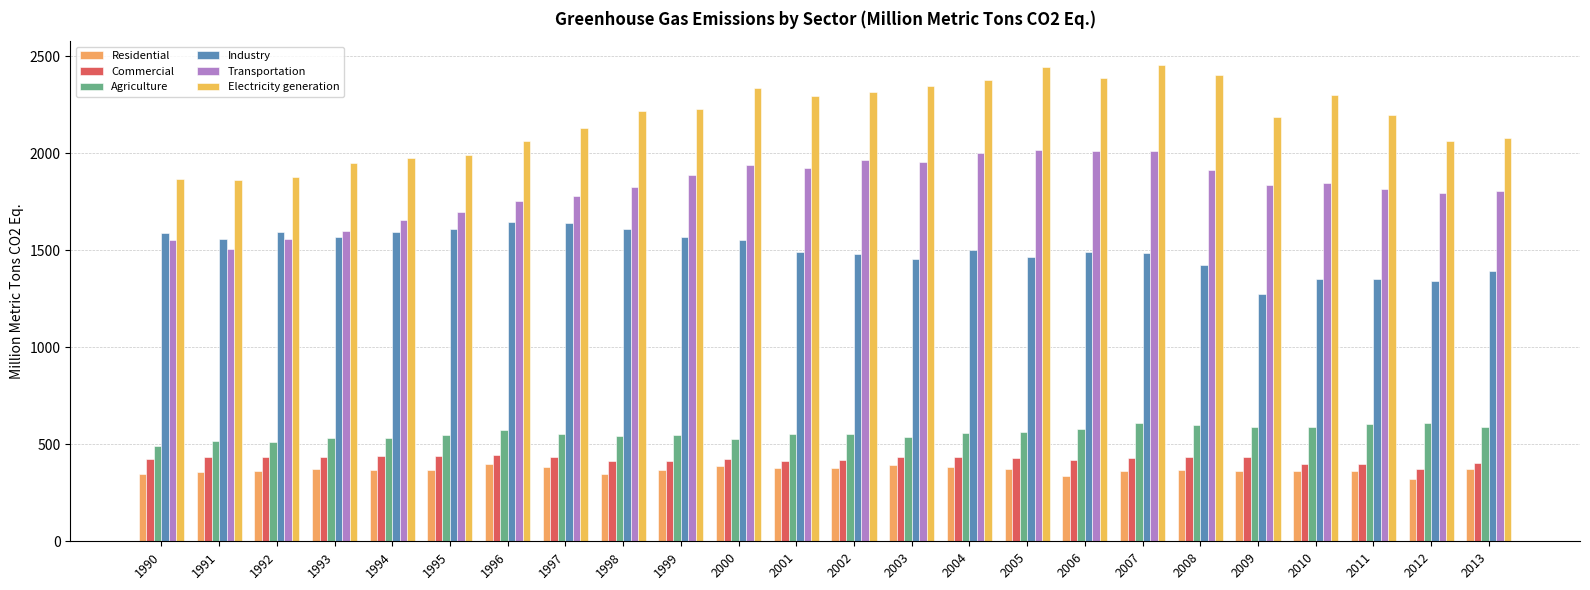

Between 1999 and 2003, which series saw the biggest shift?

Industry